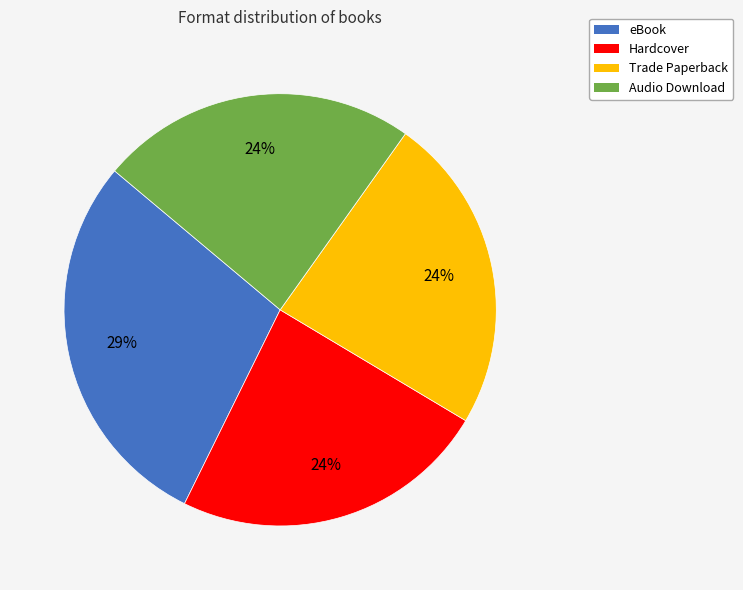

How many slices are in this pie chart?

4